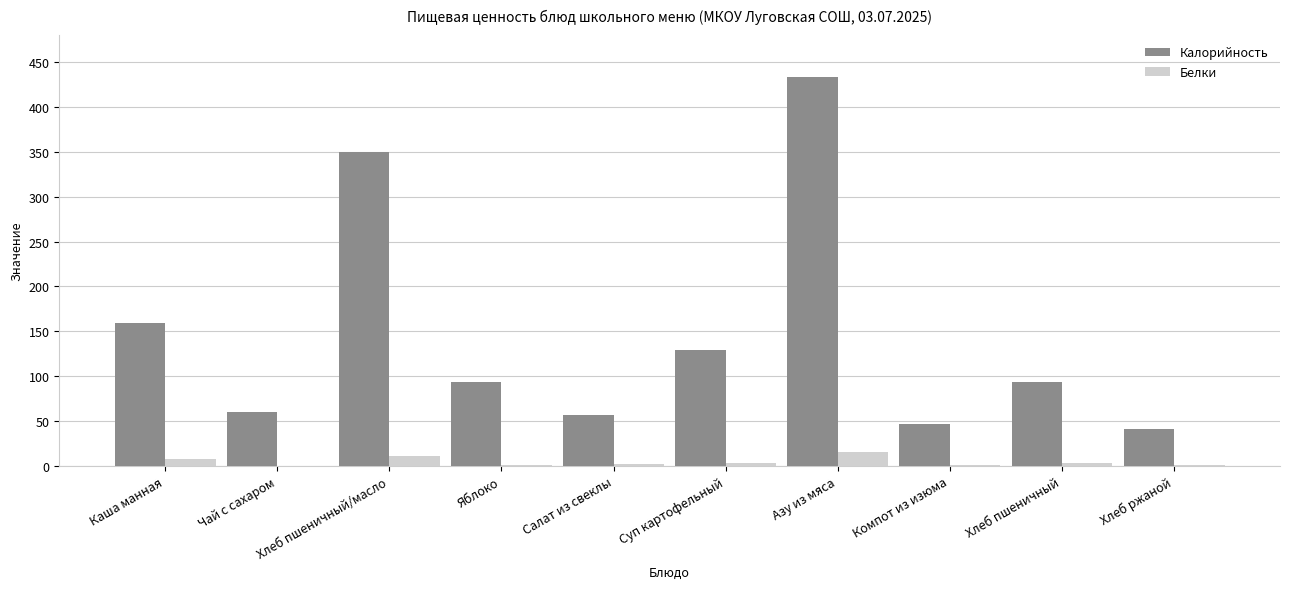

What is the sum of all Калорийность values?

1464.4